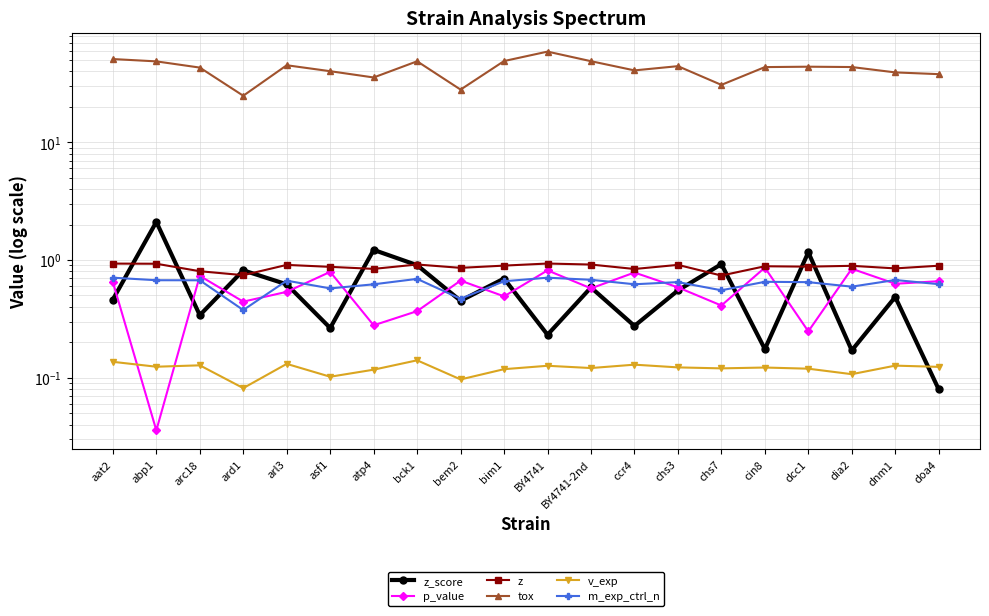

What position from the right is cin8?

5